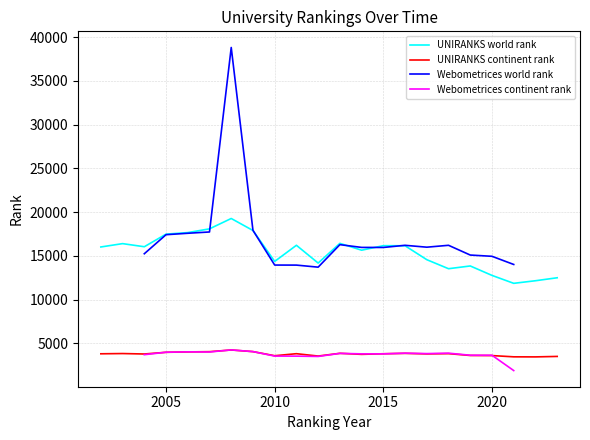

True or false: UNIRANKS continent rank and UNIRANKS world rank intersect in this chart.

False